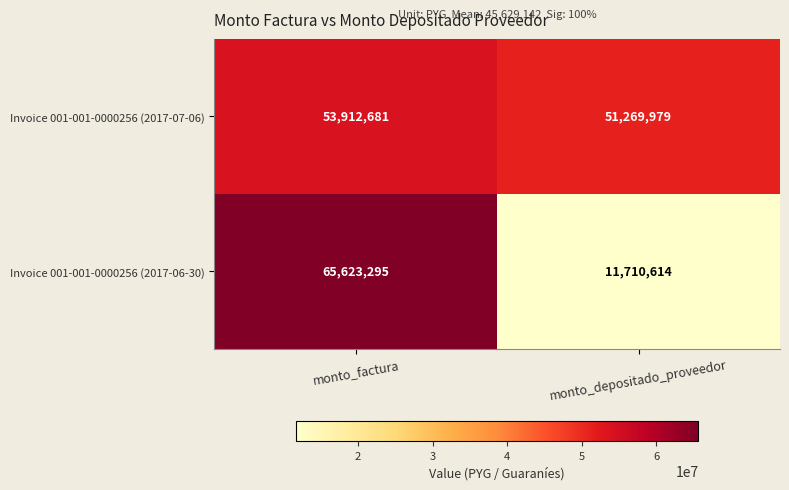

At which category is the sum across all series the highest?

monto_factura